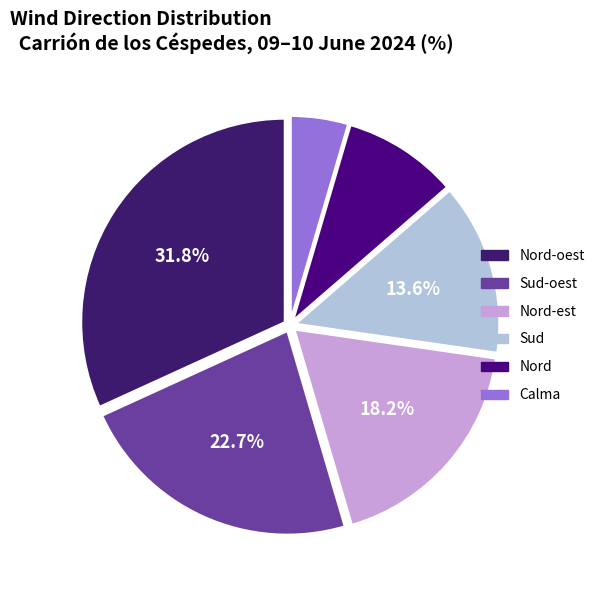

Which slice is the smallest?

Calma